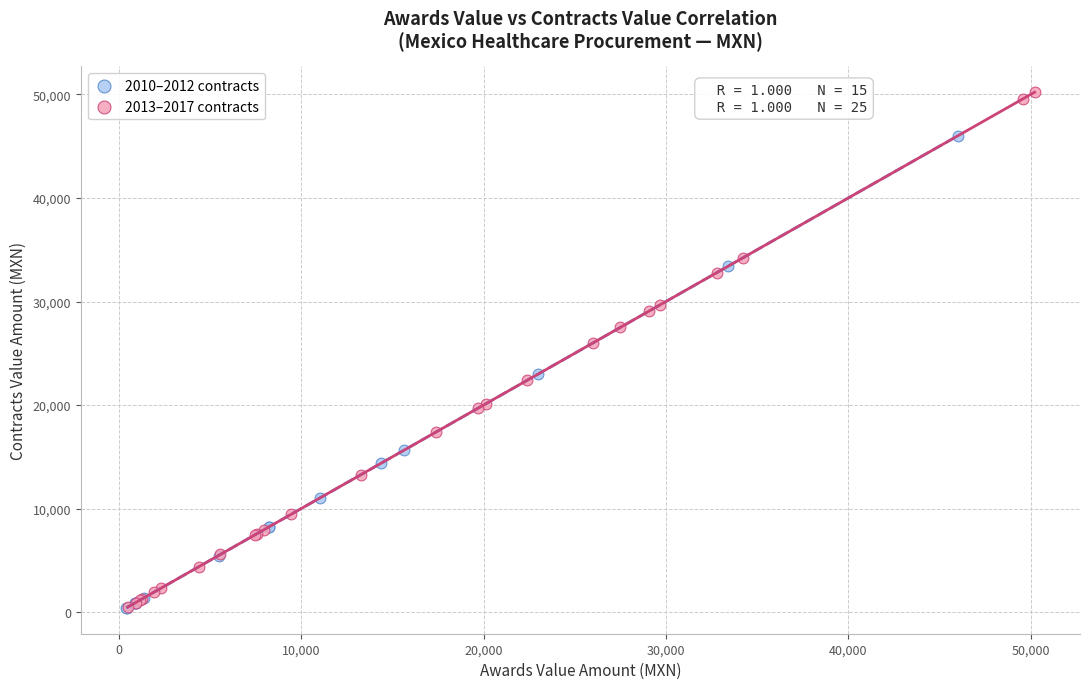

What are all the series names shown in the legend?

2010–2012 contracts, 2013–2017 contracts